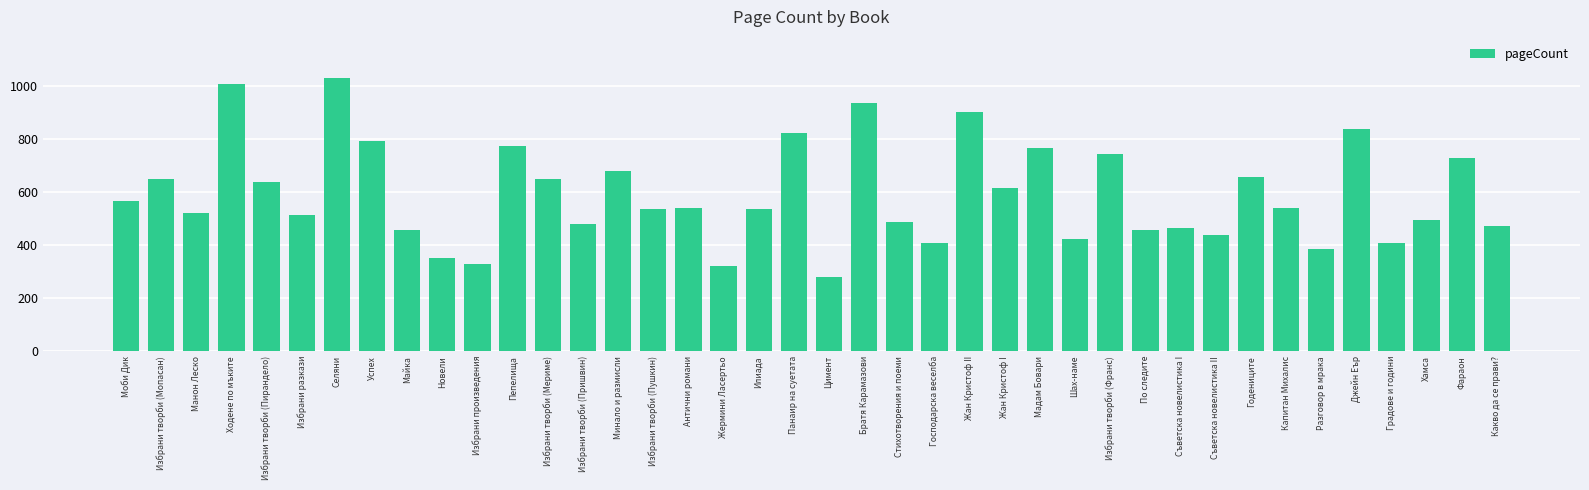

How many bars are there in total?

40